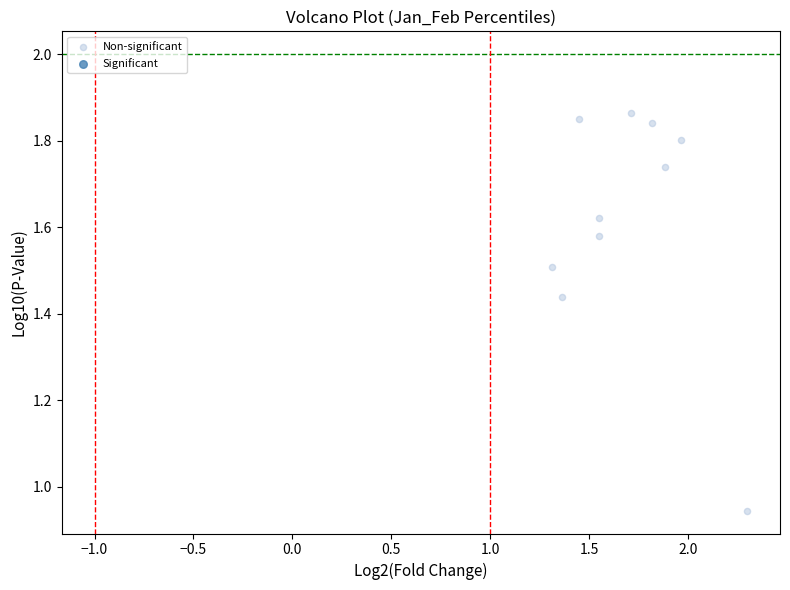

What is the range of X values (max minus min)?

1.0